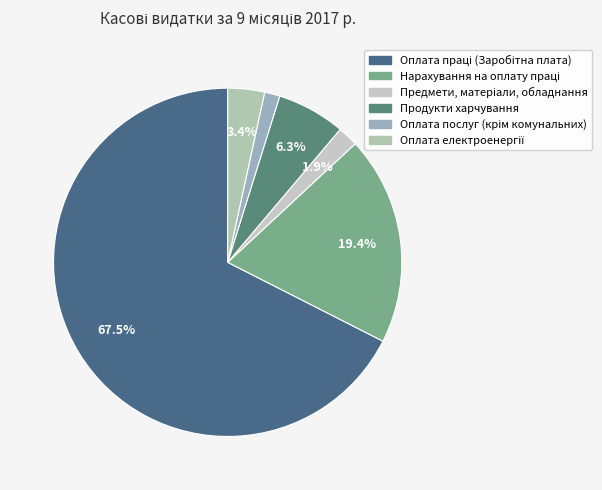

To the nearest percent, what is the average slice percentage?

17%